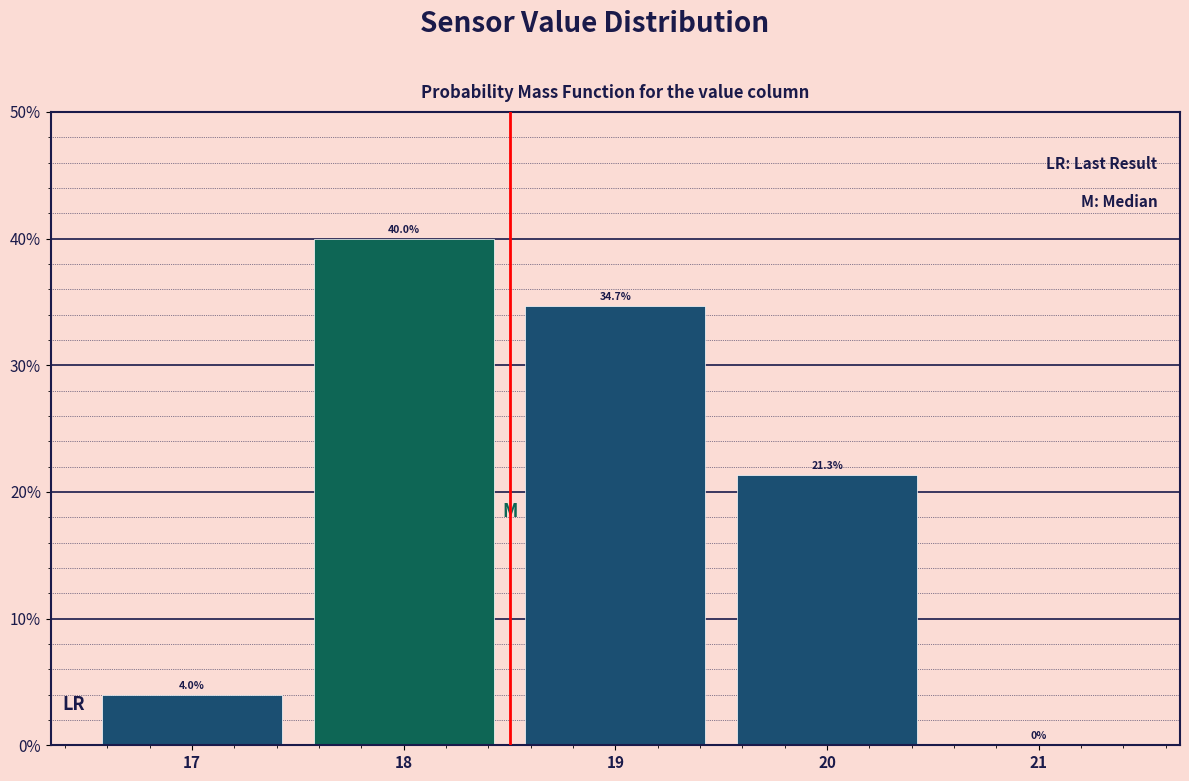

Reading left to right, transcribe this chart: for each bar, give the range it covers on the x-axis and its height.

16.5 to 17.5: 4.0
17.5 to 18.5: 40.0
18.5 to 19.5: 34.7
19.5 to 20.5: 21.3
20.5 to 21.5: 0.0